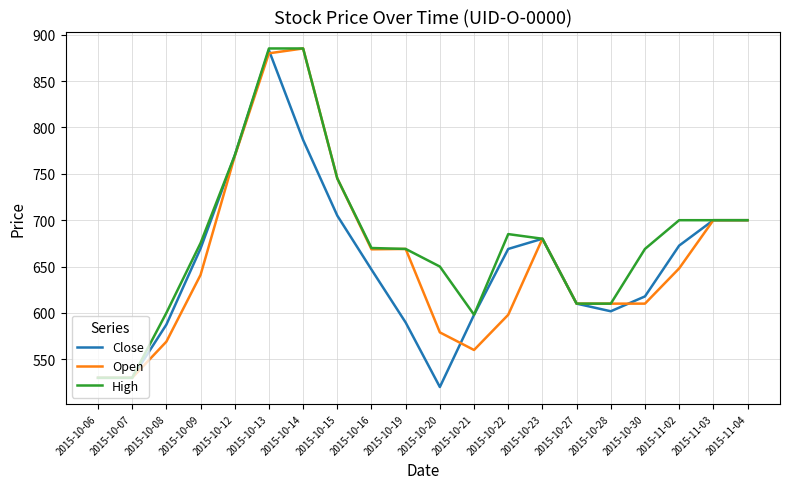

What is the spread (max minus min) of values at 2015-10-19?

79.4